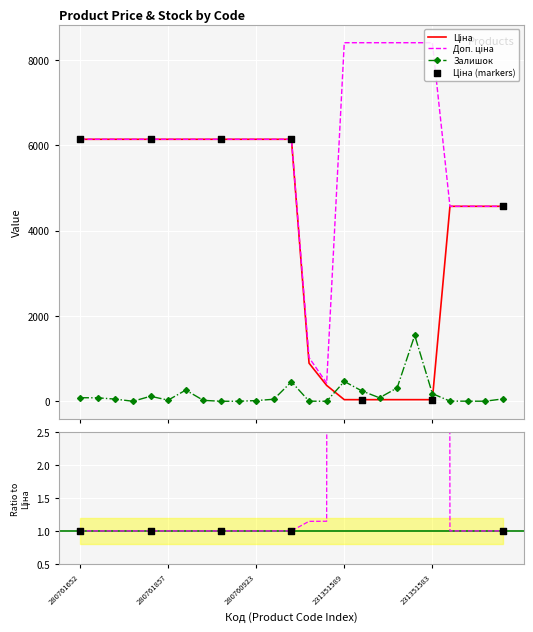

What is the total value across all series at 280761054?

12286.5